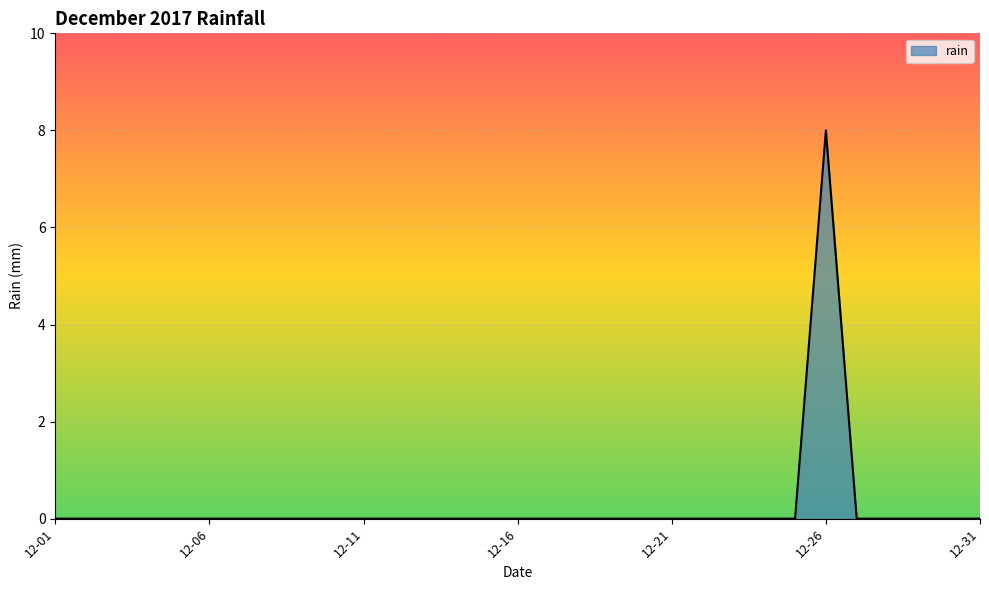

What is the maximum value shown in the chart?

8